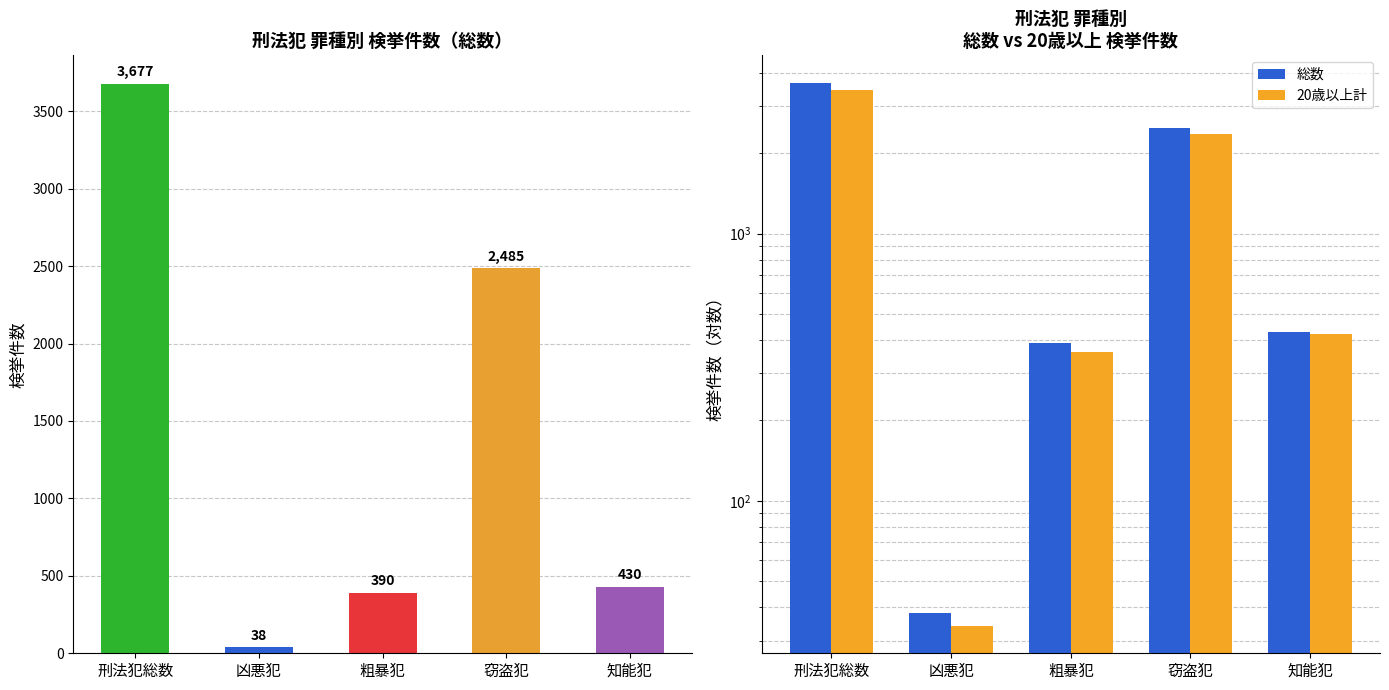

Does the chart contain any negative values?

No